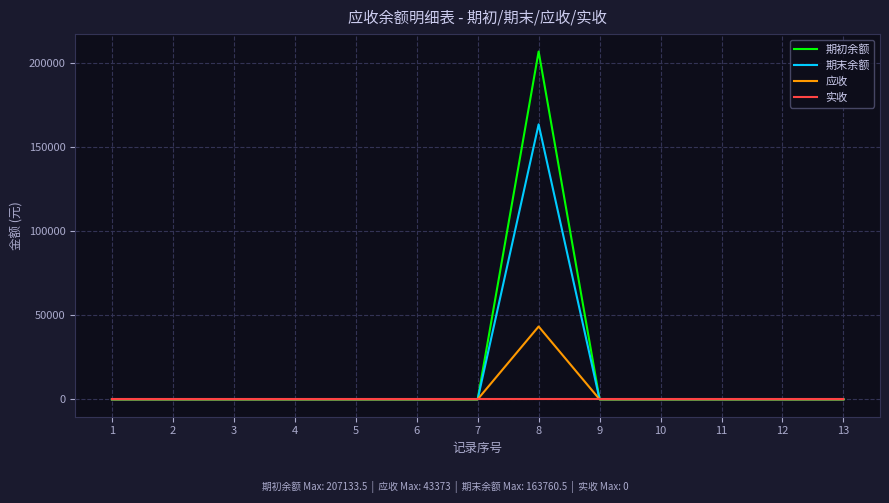

What is the maximum value for 应收?

43373.0